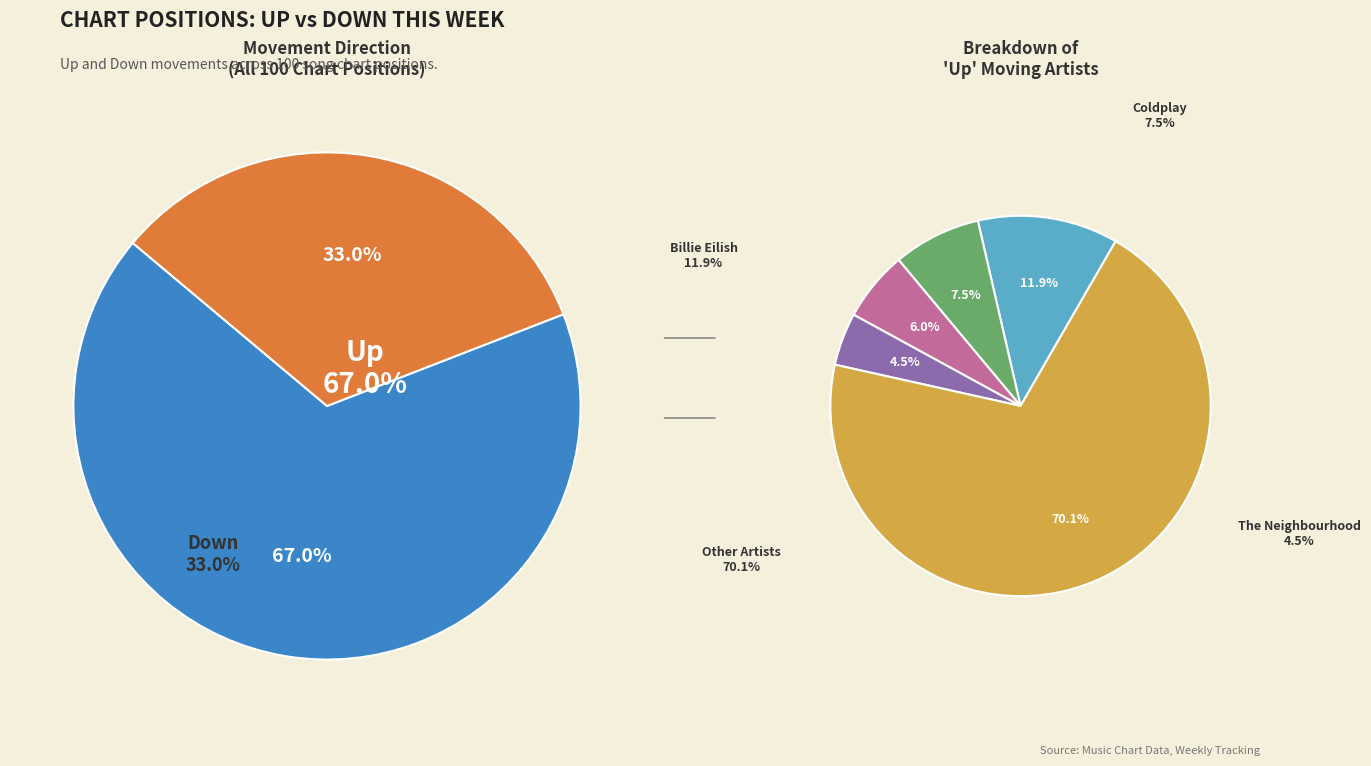

To the nearest percent, what is the difference between the largest and smallest slice percentages?

34%